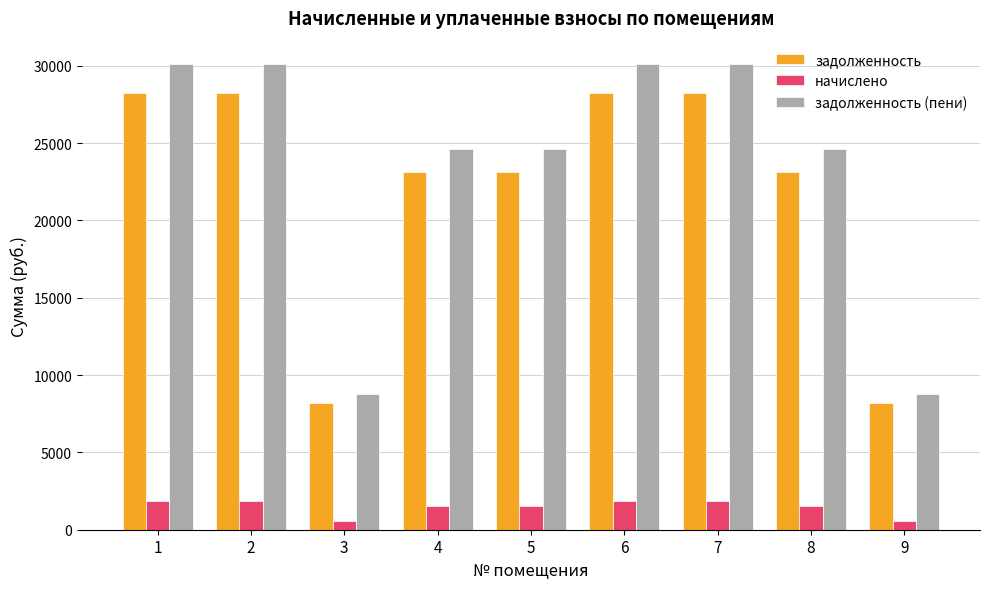

How many series are shown in this chart?

3